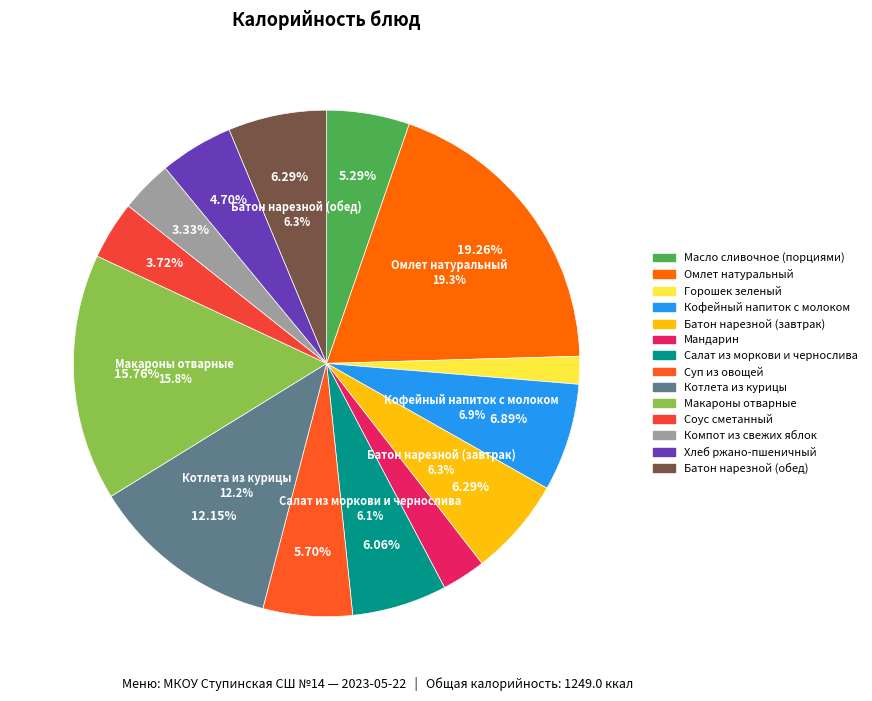

To the nearest percent, what percentage of the pie is Компот из свежих яблок?

3%